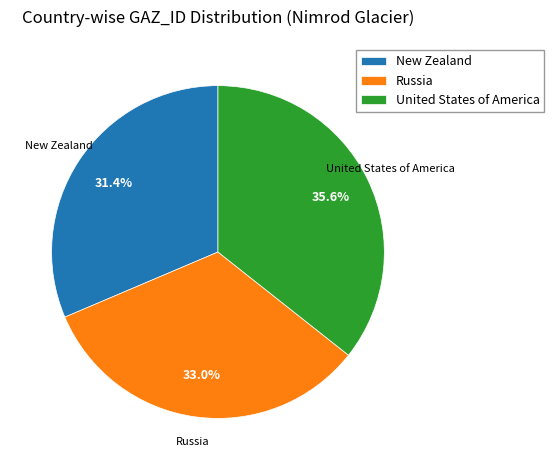

Which slice is the smallest?

New Zealand